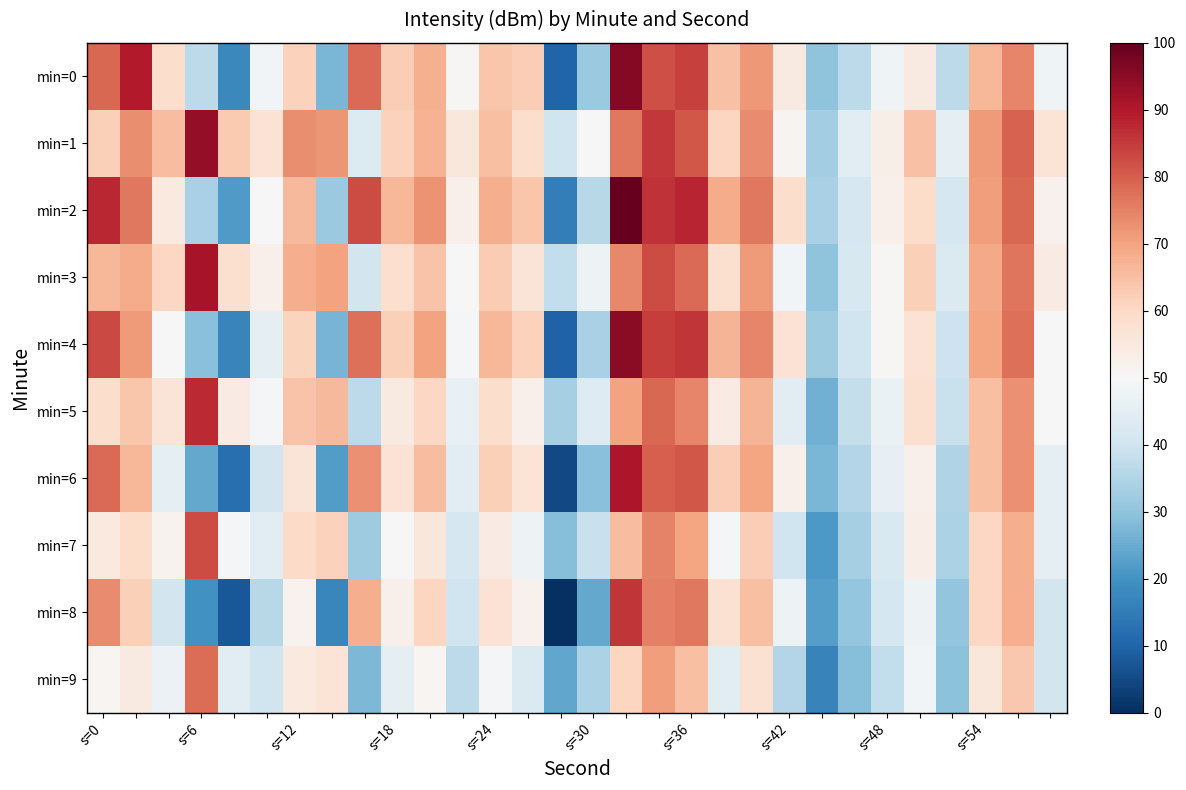

Which series has the largest range (max minus min)?

min=0